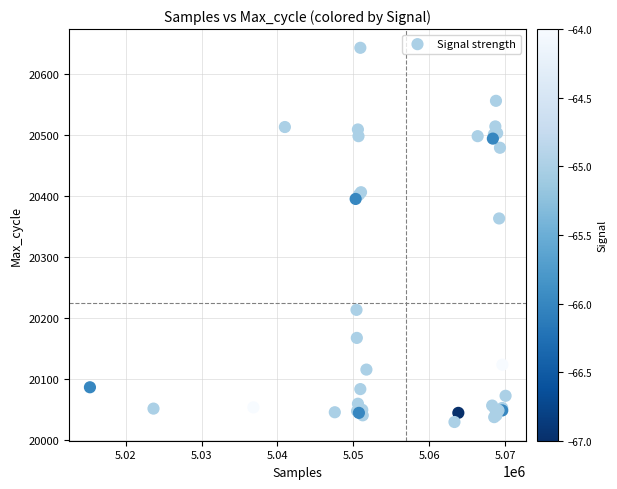

What Y value in the scatter plot is closest to 20336?

20363